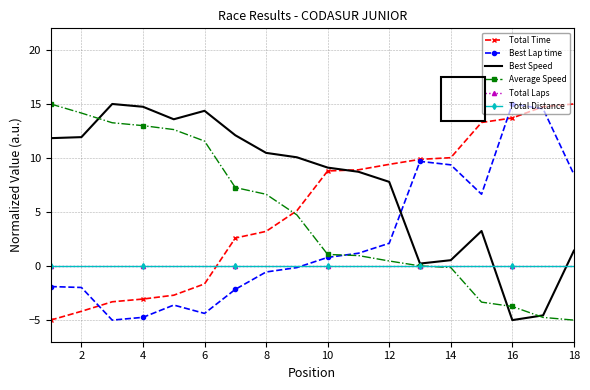

True or false: Total Laps and Total Distance cross at least once.

False